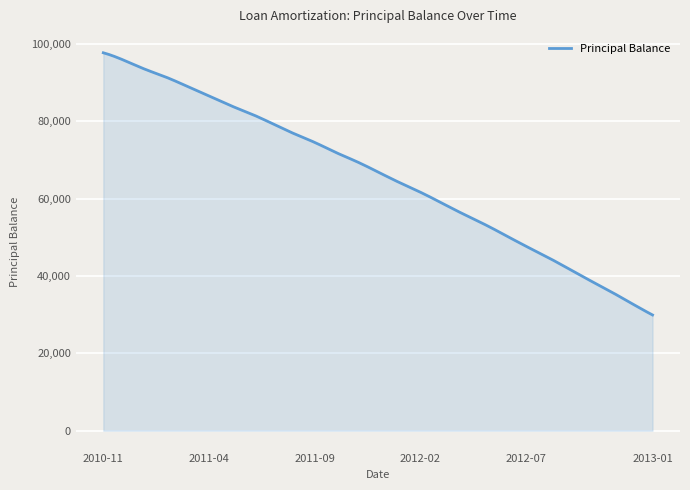

What is the minimum value shown in the chart?

29926.0